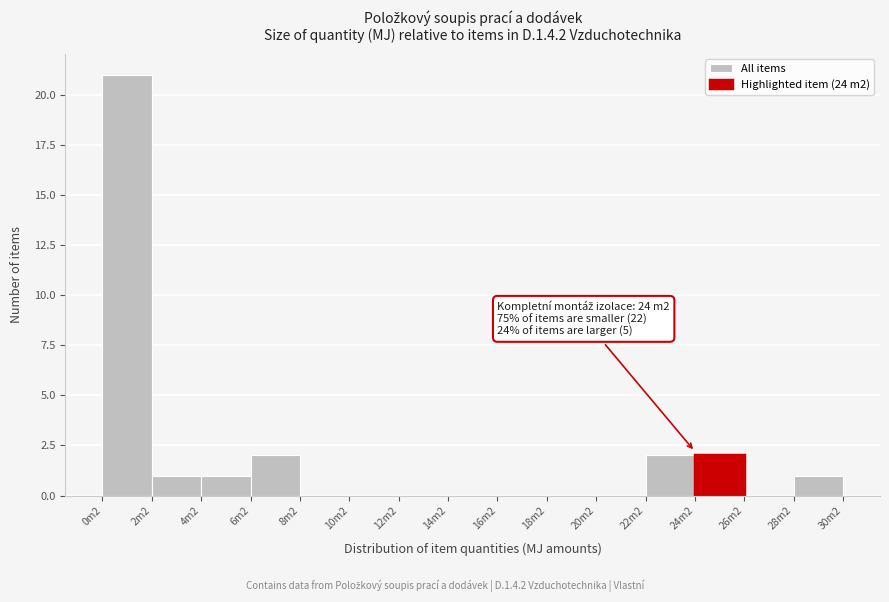

Reading left to right, transcribe all the data shown in this chart.

0m2=21	2m2=1	4m2=1	6m2=2	8m2=0	10m2=0	12m2=0	14m2=0	16m2=0	18m2=0	20m2=0	22m2=2	24m2=2	26m2=0	28m2=1